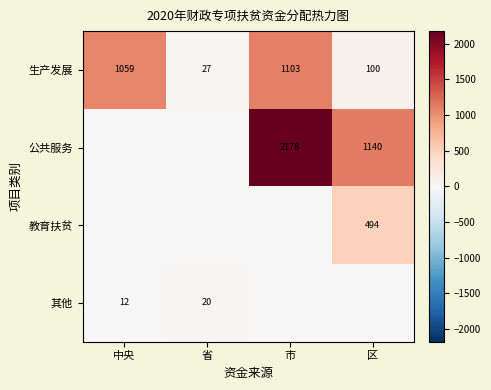

What is the difference between the highest and lowest values at 市?

2178.0